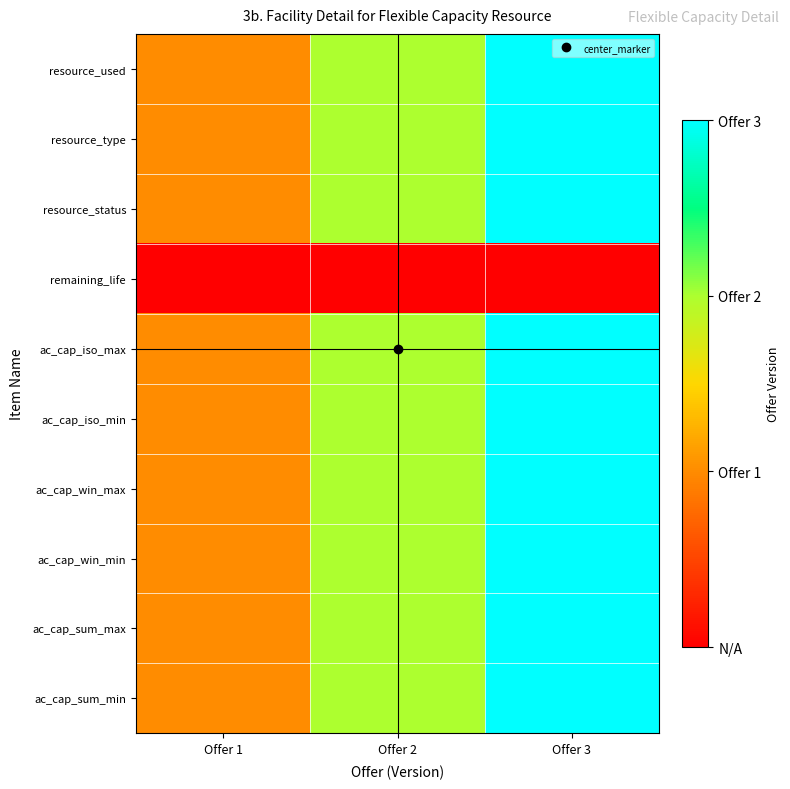

List the series in order of their peak value, highest first.

resource_used, resource_type, resource_status, ac_cap_iso_max, ac_cap_iso_min, ac_cap_win_max, ac_cap_win_min, ac_cap_sum_max, ac_cap_sum_min, remaining_life